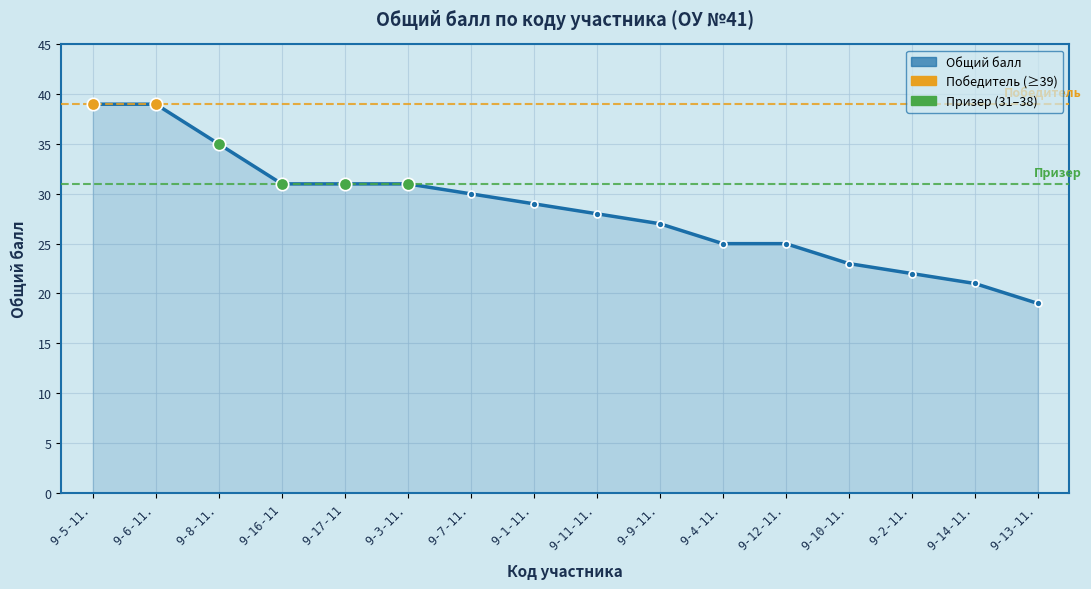

What is the ratio of the value at 9-6-11. to the value at 9-16-11?

1.3